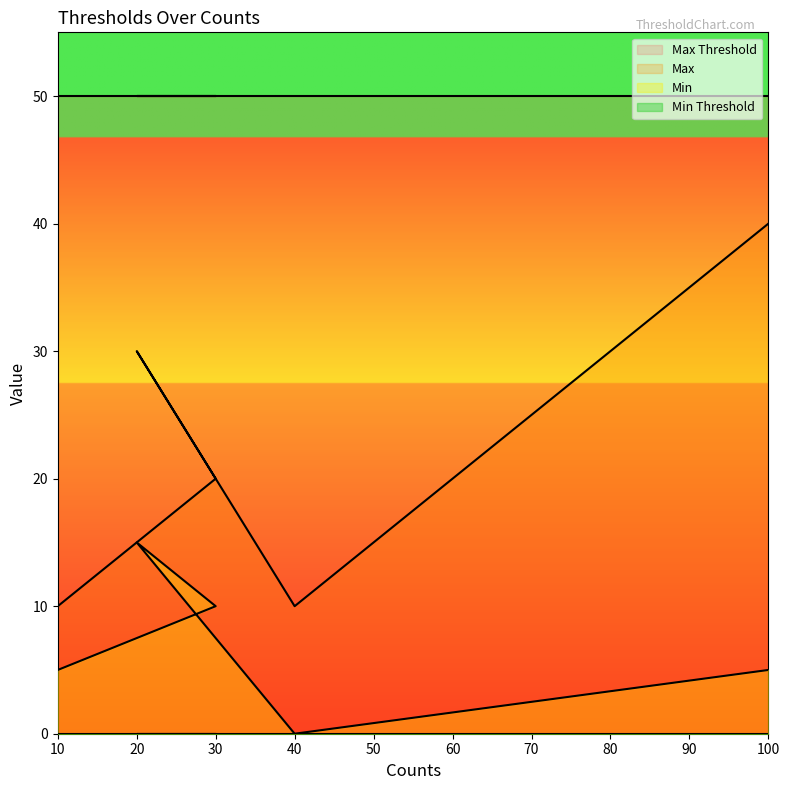

Which category has the lowest value across all series?

40